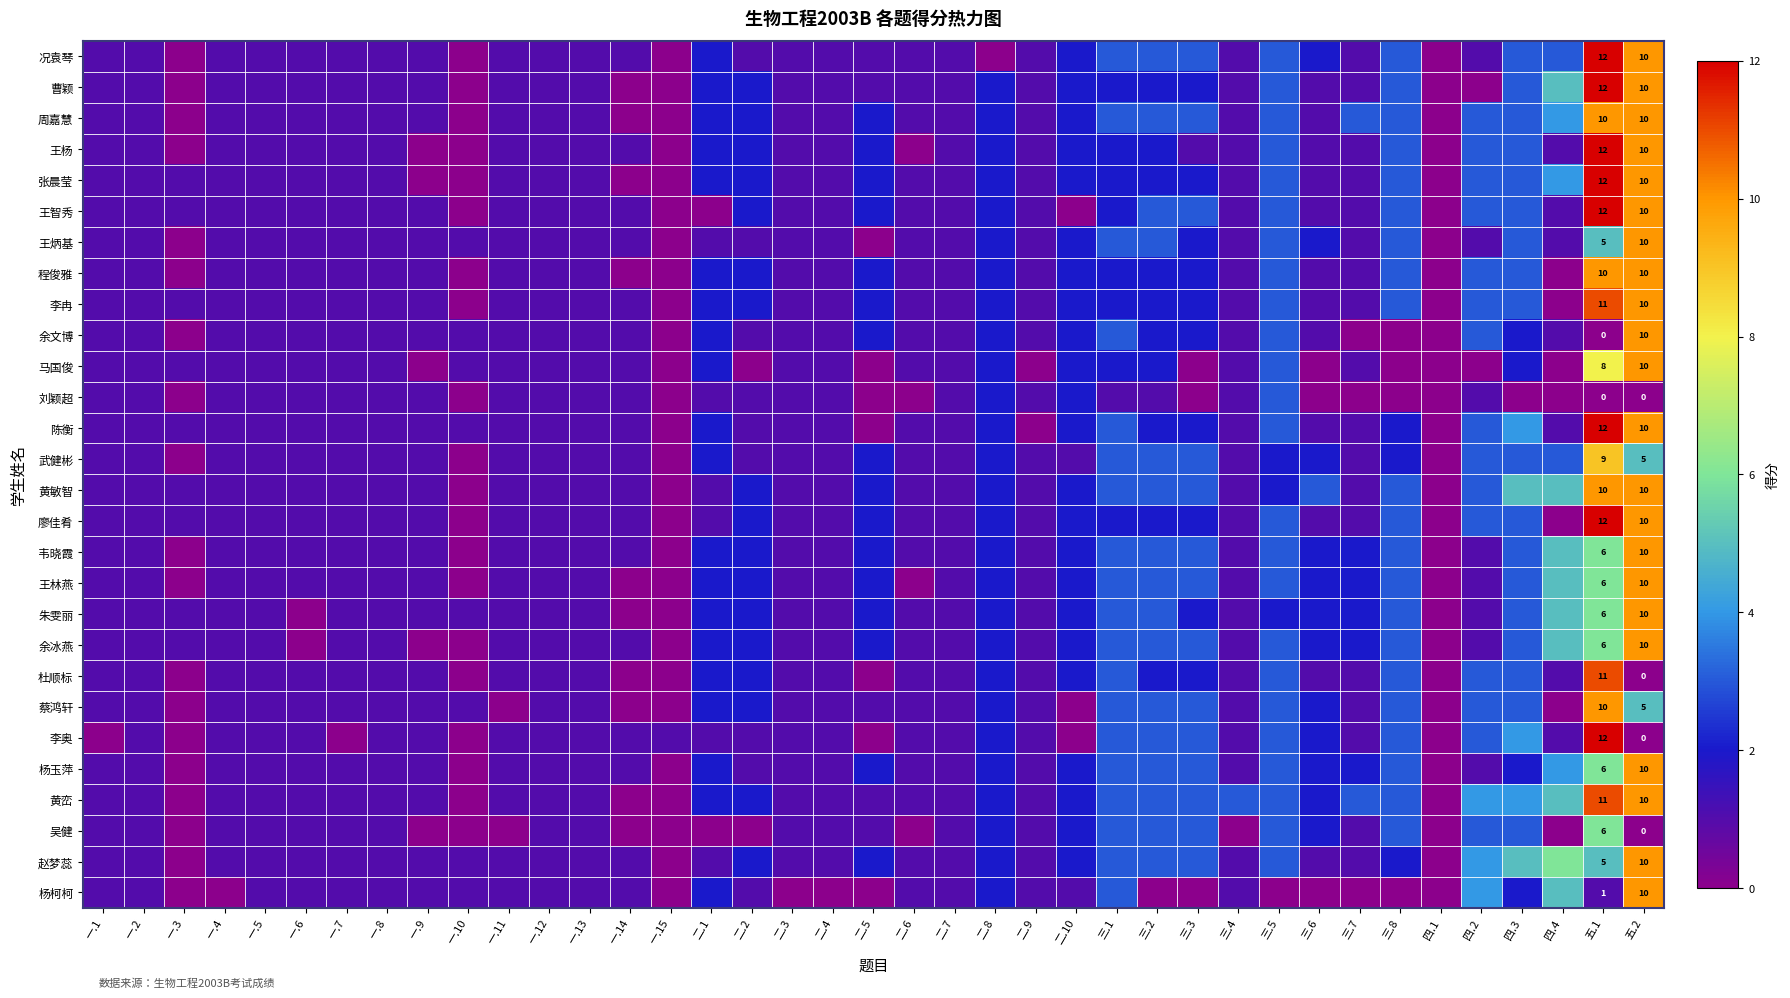

What is the maximum value shown in the chart?

12